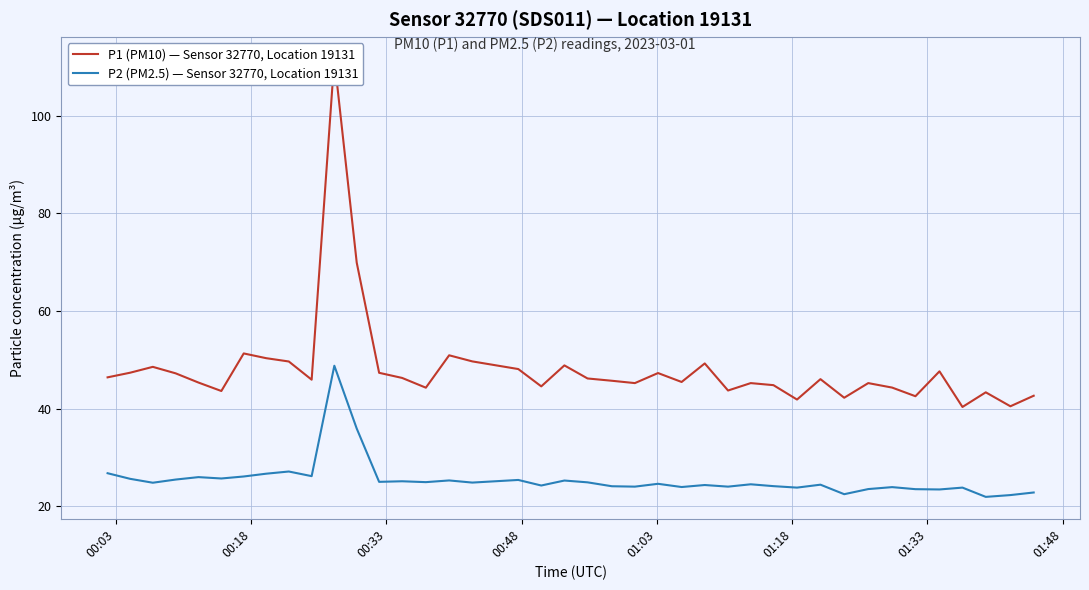

Reading left to right, extract all data points from this chart.

P1 (PM10) — Sensor 32770, Location 19131: 46.4	47.4	48.5	47.2	45.3	43.6	51.3	50.3	49.6	45.9	111.7	69.9	47.3	46.3	44.3	50.9	49.7	48.1	44.5	48.9	46.2	45.7	45.2	47.3	45.5	49.2	43.7	45.2	44.8	41.9	46.0	42.2	45.2	44.3	42.5	47.6	40.3	43.3	40.5	42.6
P2 (PM2.5) — Sensor 32770, Location 19131: 26.8	25.6	24.8	25.4	25.9	25.7	26.1	26.6	27.1	26.1	48.8	35.9	25.0	25.1	24.9	25.3	24.8	25.4	24.2	25.2	24.9	24.1	24.0	24.6	23.9	24.3	24.0	24.5	24.1	23.8	24.4	22.4	23.5	23.9	23.5	23.4	23.8	21.9	22.3	22.8